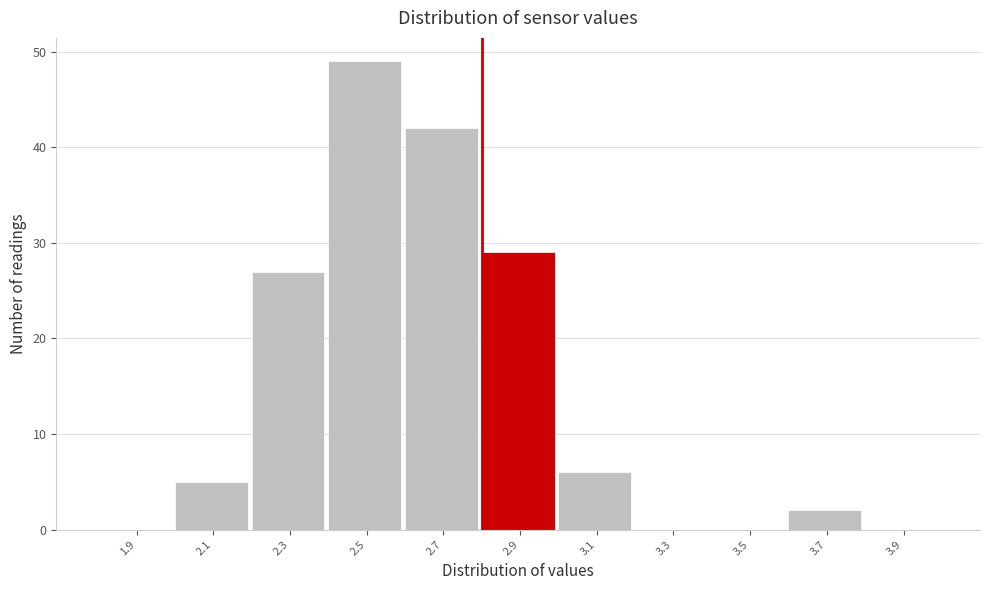

Over which range of the x-axis is the bar tallest?

2.4 to 2.6